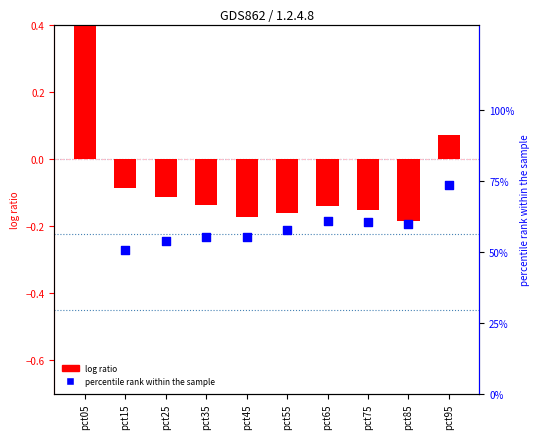

What is the total value across all series at pct75?

60.2